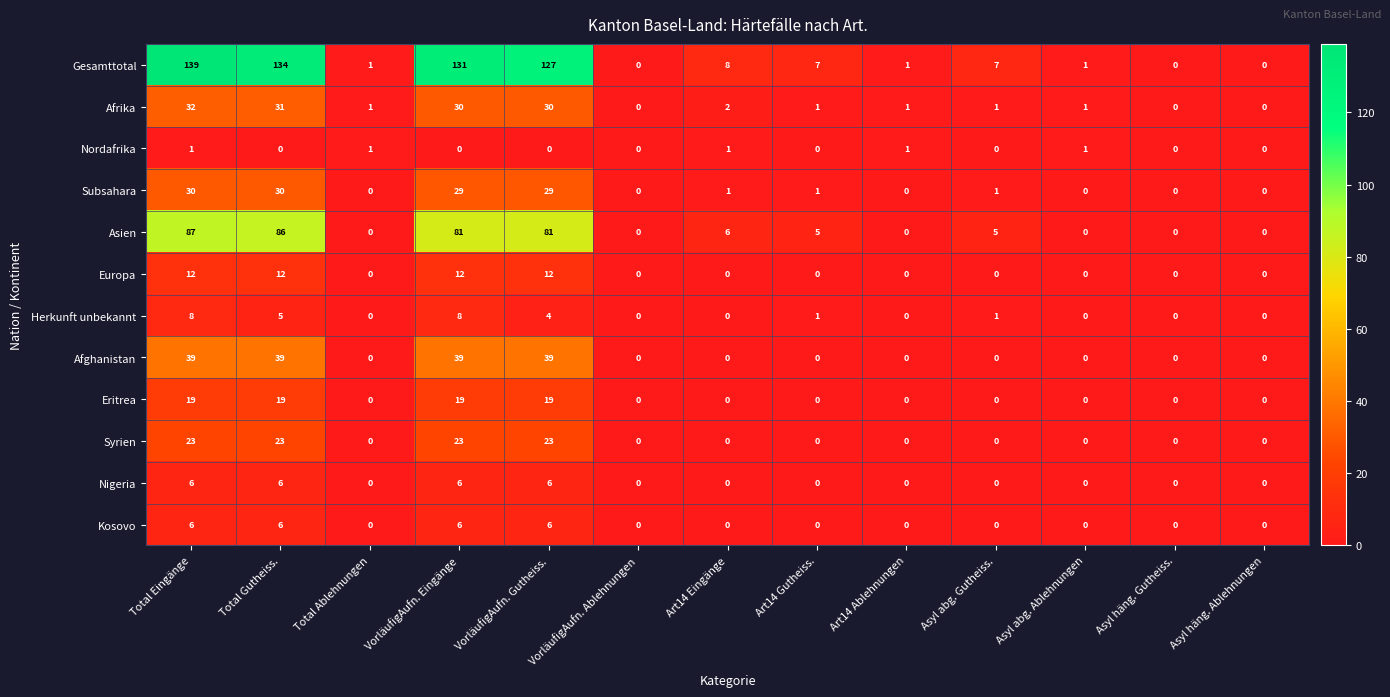

Which series has the largest range (max minus min)?

Gesamttotal